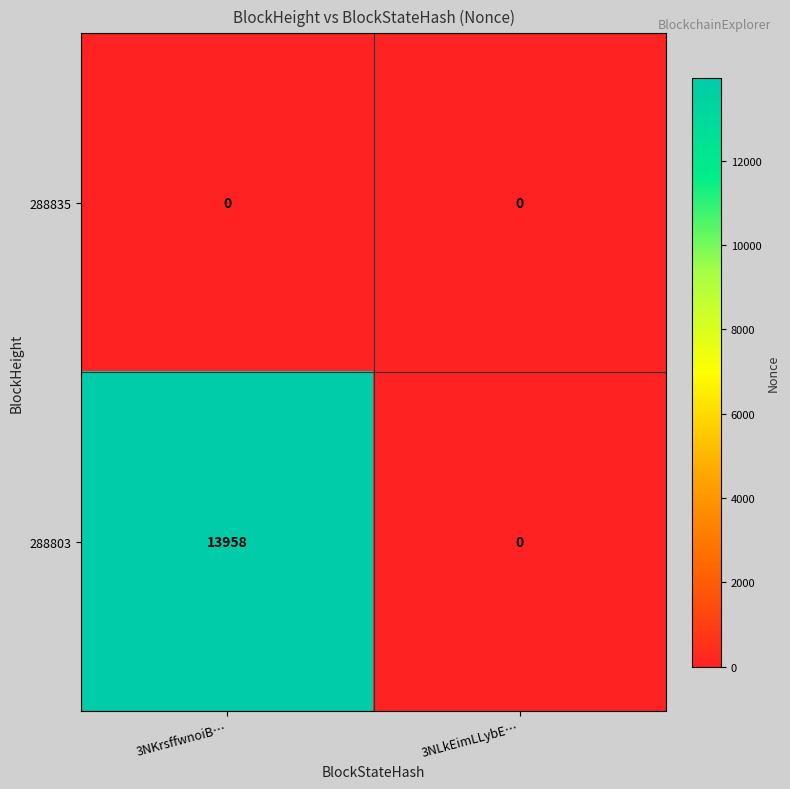

Which series has the largest range (max minus min)?

288803